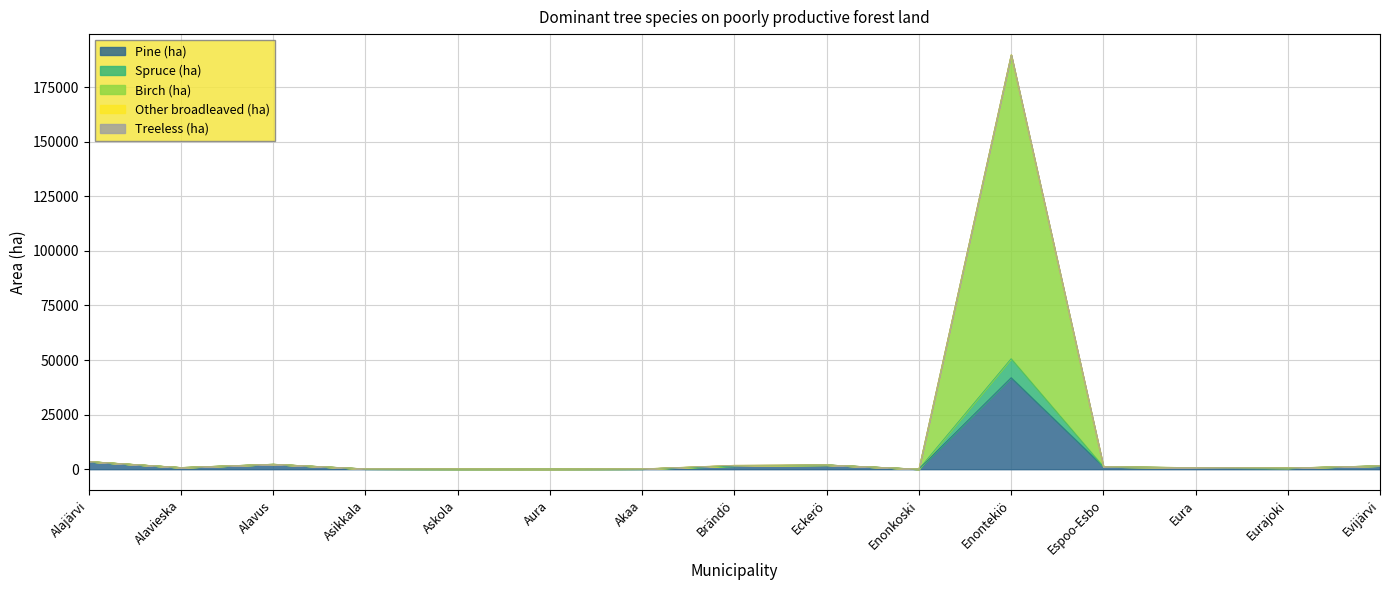

What is the highest value of the Pine (ha) series?

41911